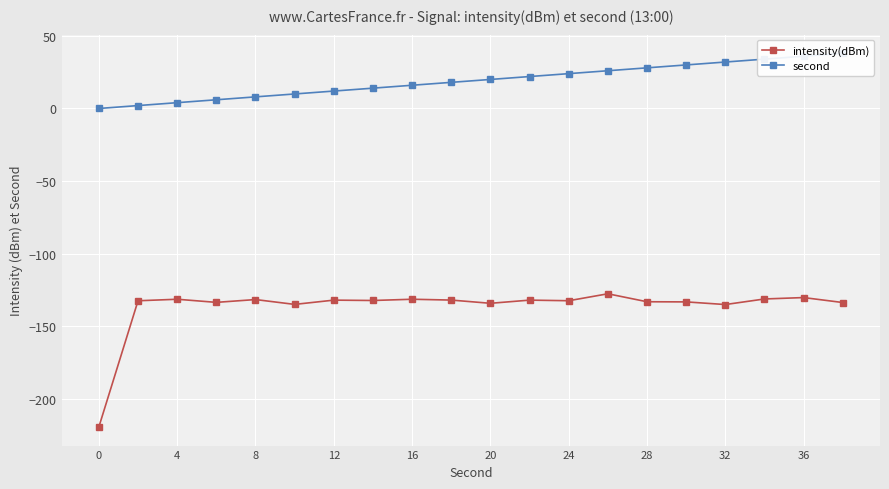

True or false: second and intensity(dBm) intersect in this chart.

False